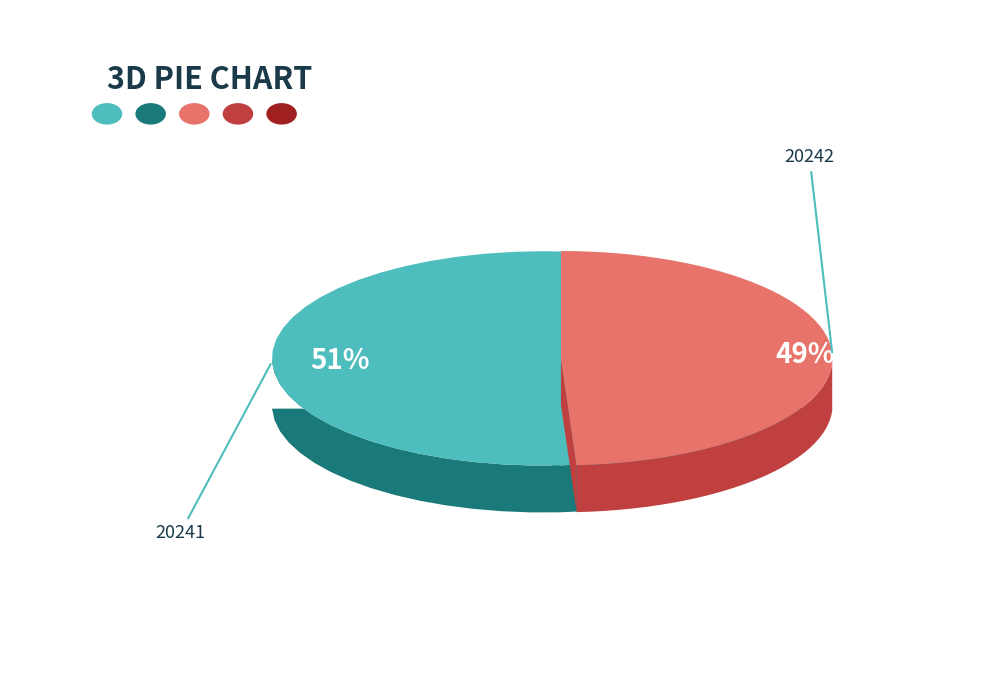

To the nearest percent, what percentage of the pie is 20242?

49%